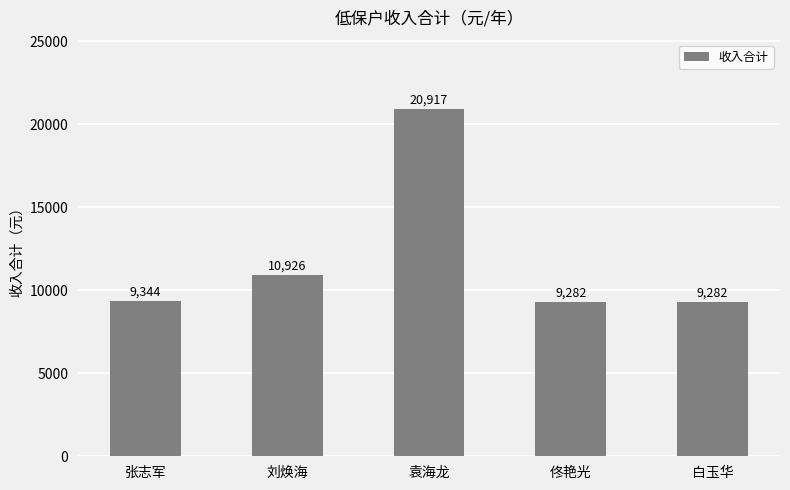

Read the value at 佟艳光, to the nearest 100.

9300